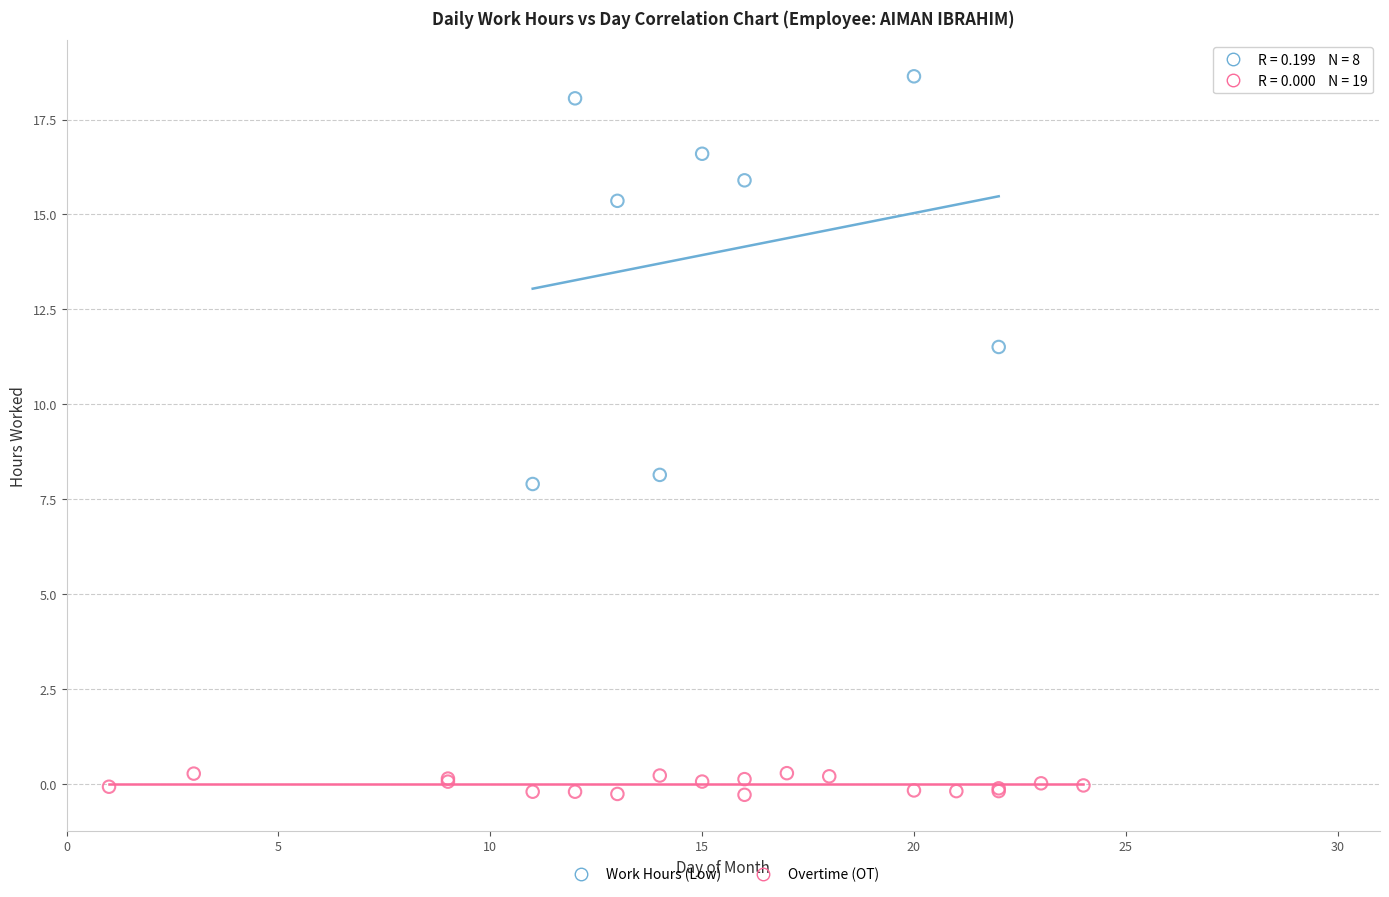

Which series contains the lowest Y value?

Overtime (OT)